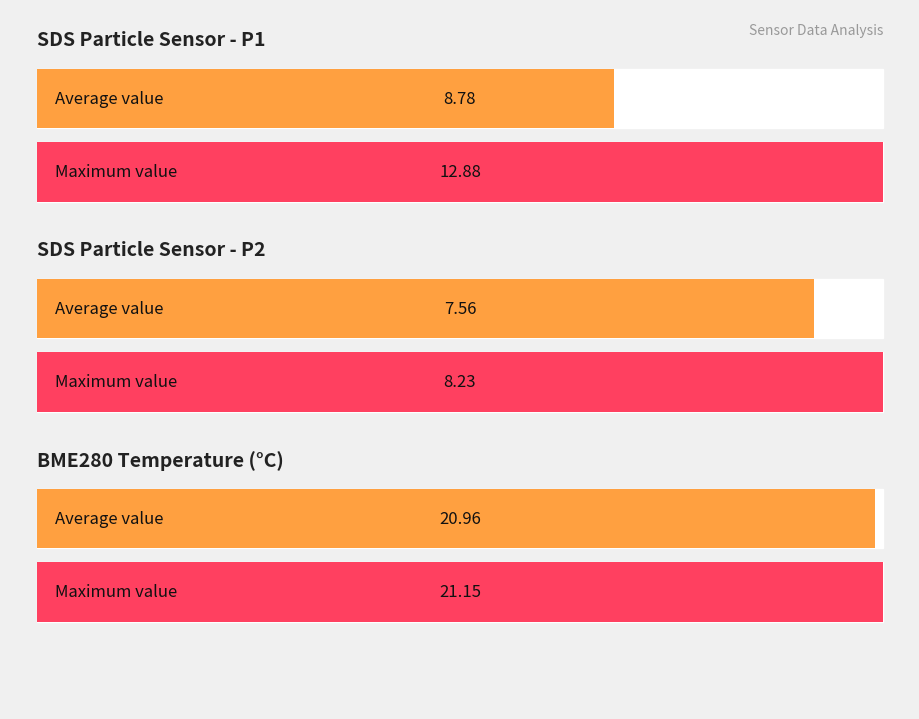

What is the maximum value for SDS_P2?

8.2